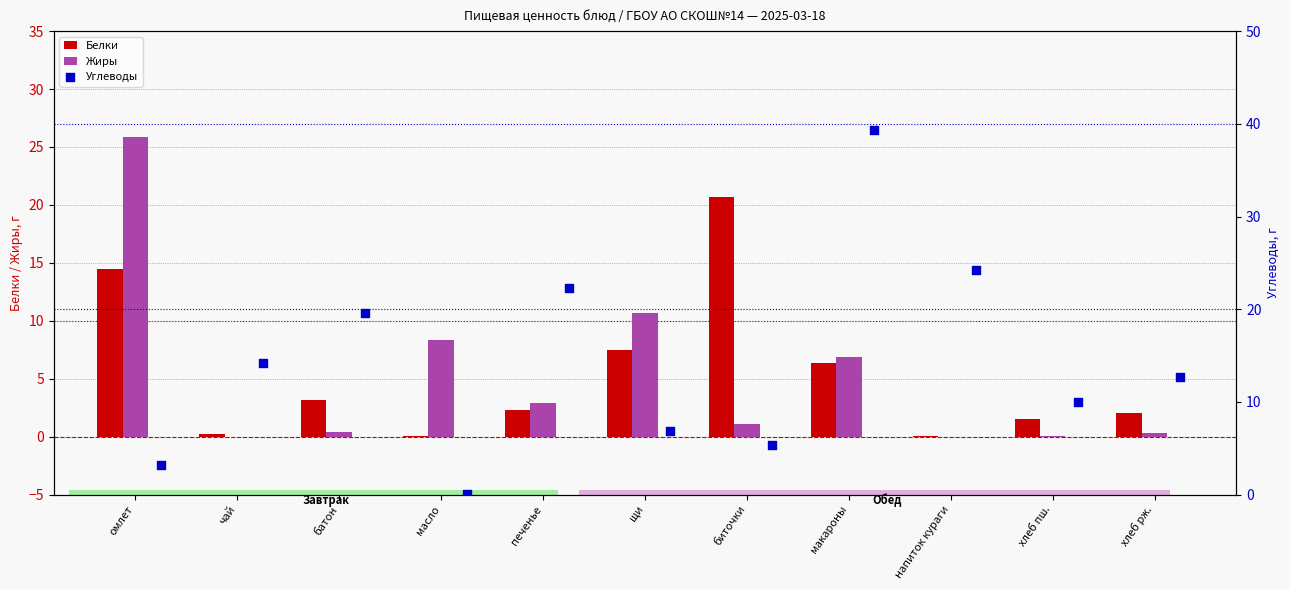

The Жиры series shows 6.9 at макароны. True or false?

True